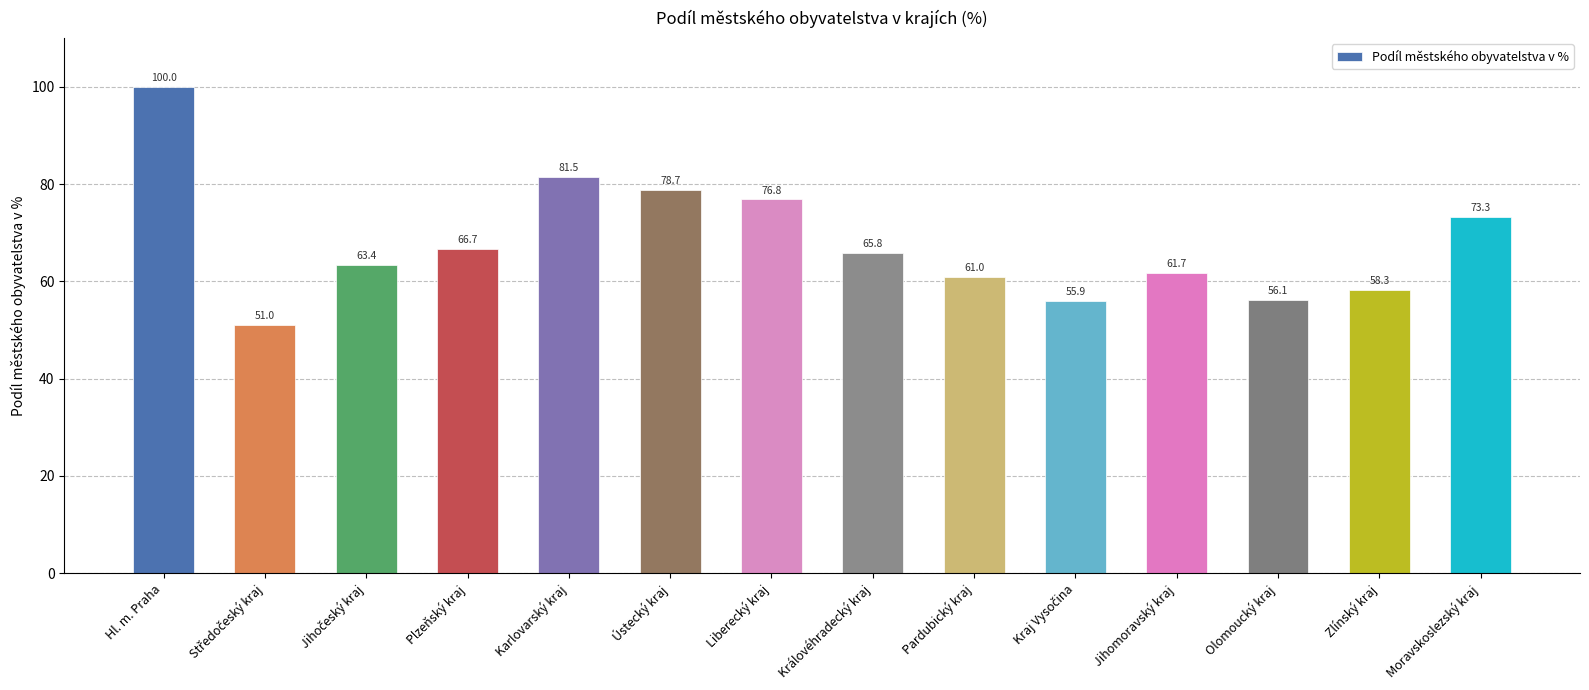

Reading left to right, transcribe all the data shown in this chart.

100.0	51.0	63.4	66.7	81.5	78.7	76.8	65.8	61.0	55.9	61.7	56.1	58.3	73.3